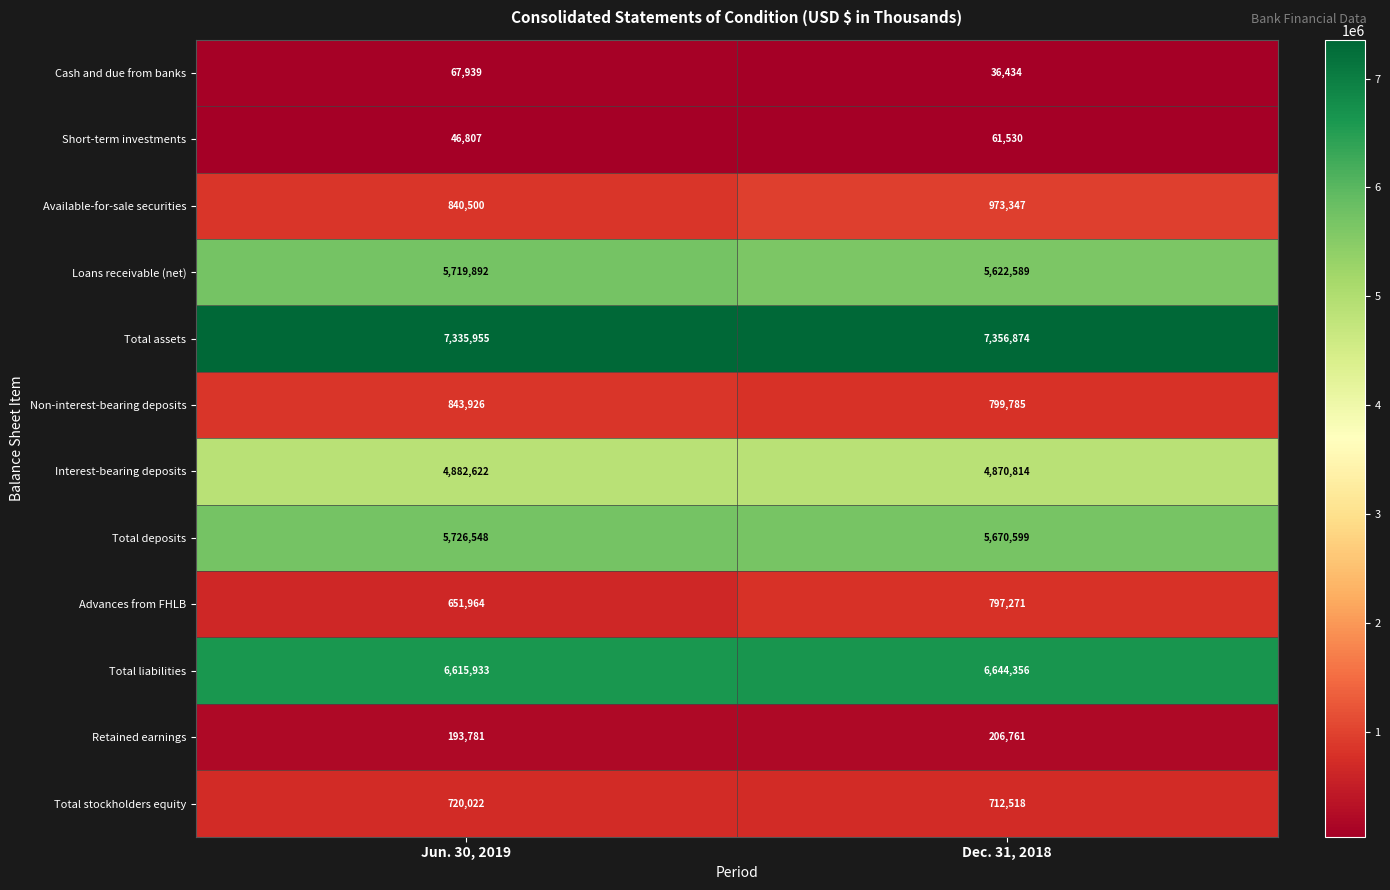

What is the difference between the maximum and minimum values in the Total assets series?

20919